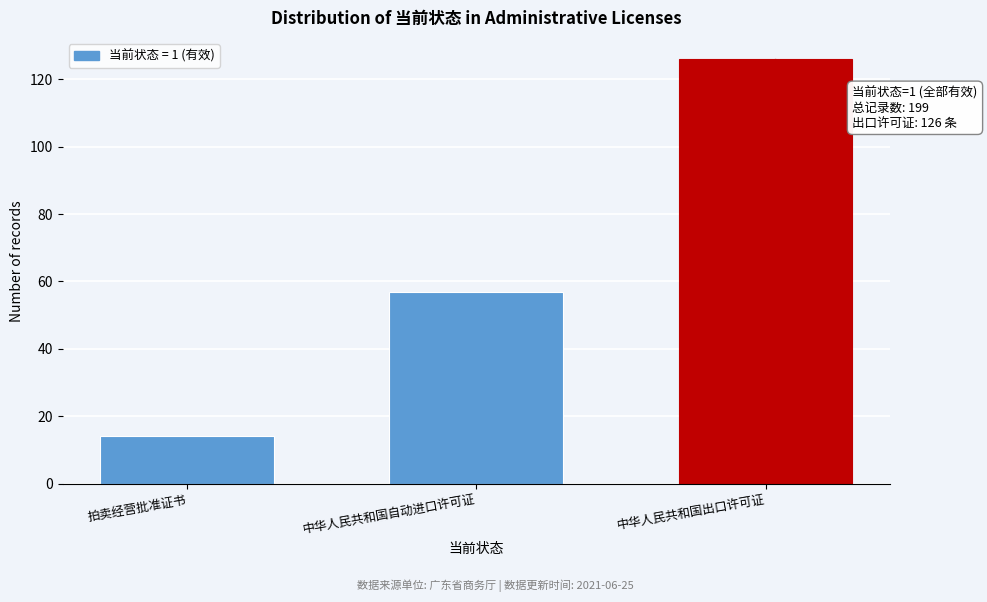

Reading left to right, what are all the values shown in this chart?

拍卖经营批准证书=14	中华人民共和国自动进口许可证=57	中华人民共和国出口许可证=126